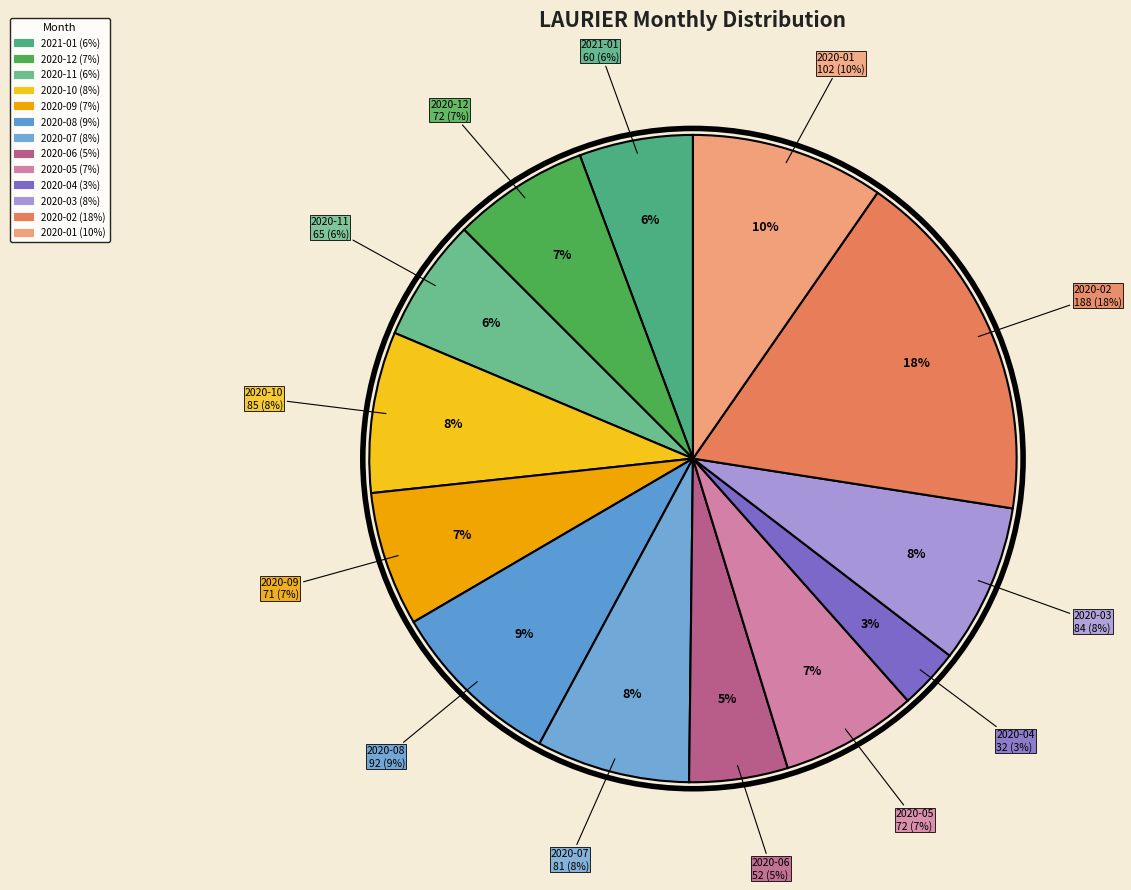

What percentage is NOT represented by 2021-01?

94.3%